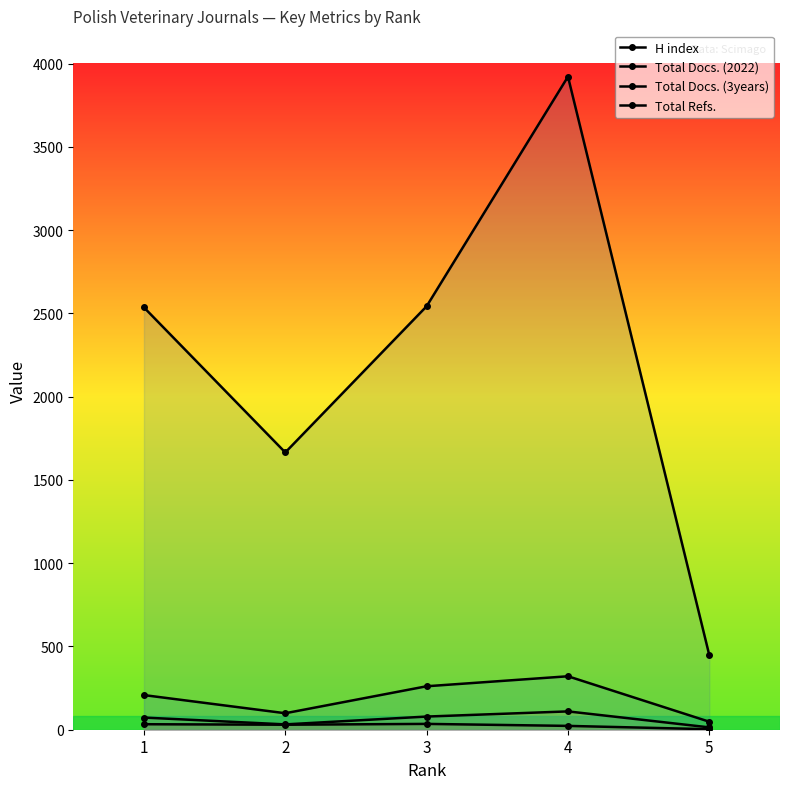

The Total Refs. series shows 2536 at 1. True or false?

True